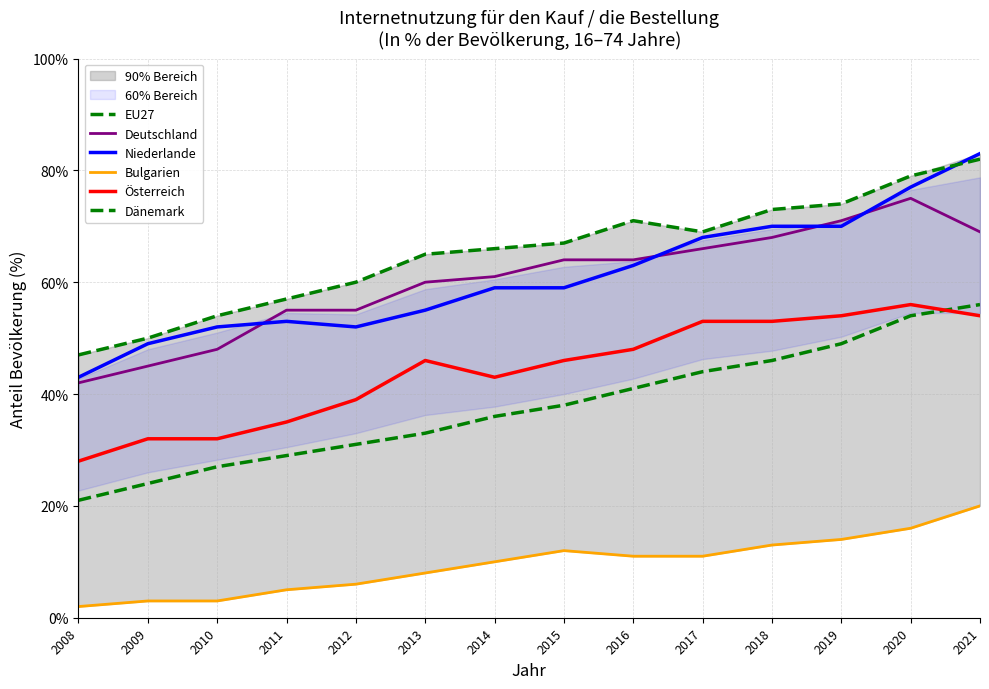

The Niederlande series shows 55 at 2013. True or false?

True